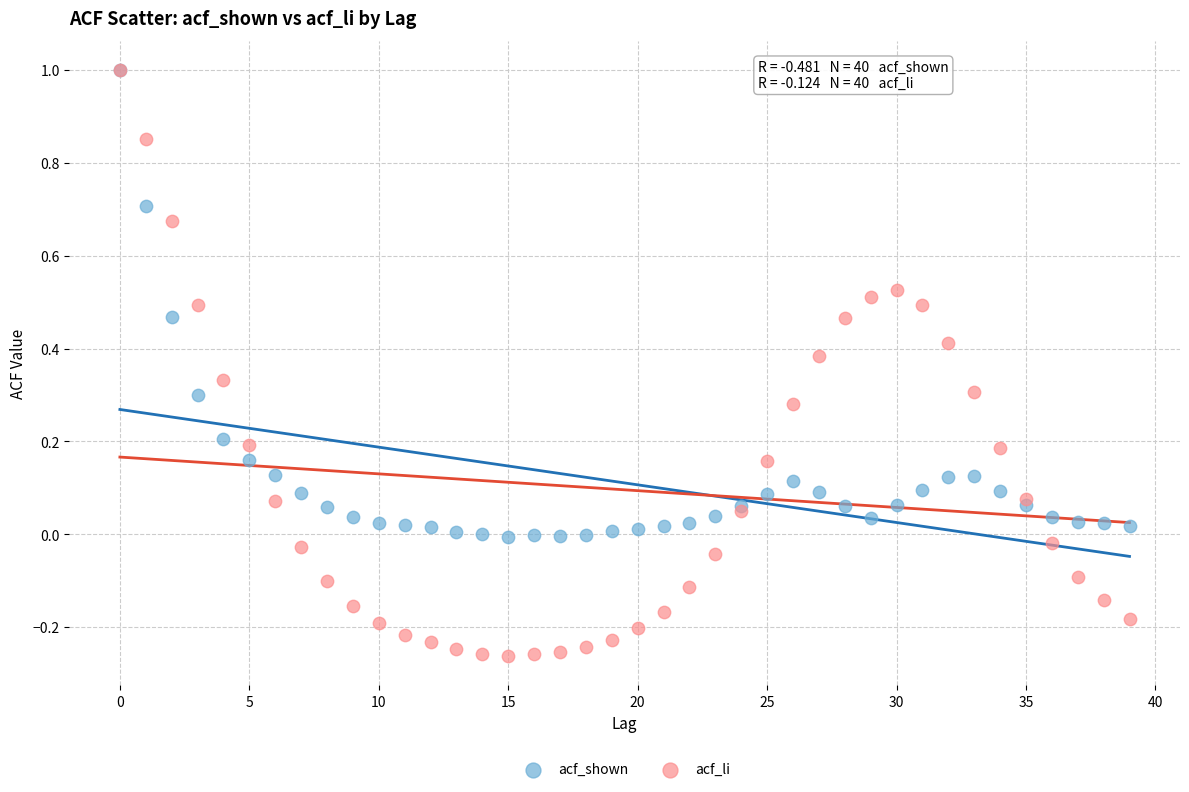

What are all the series names shown in the legend?

acf_shown, acf_li